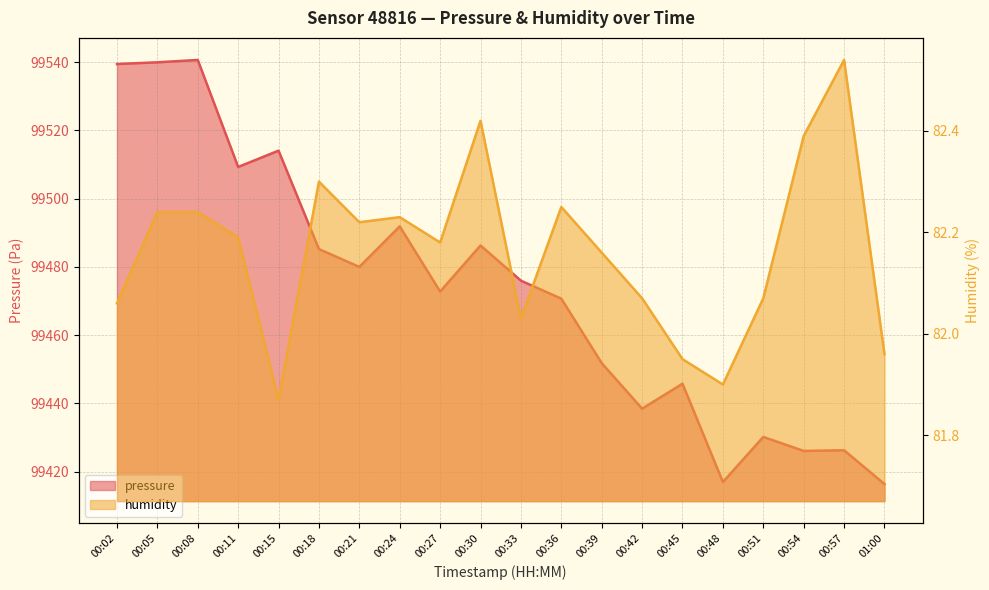

What is the sum of the pressure values at 00:51 and 01:00?

198846.6